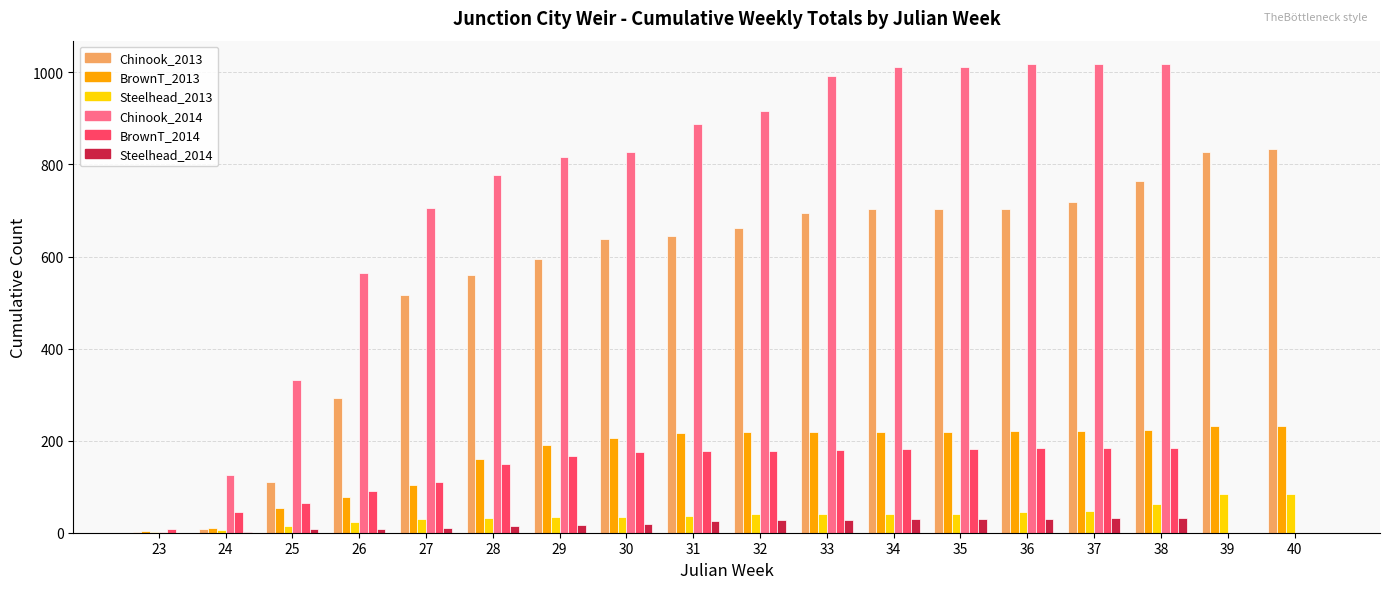

Is the value of BrownT_2013 at 35 greater than the value of BrownT_2014 at 30?

Yes